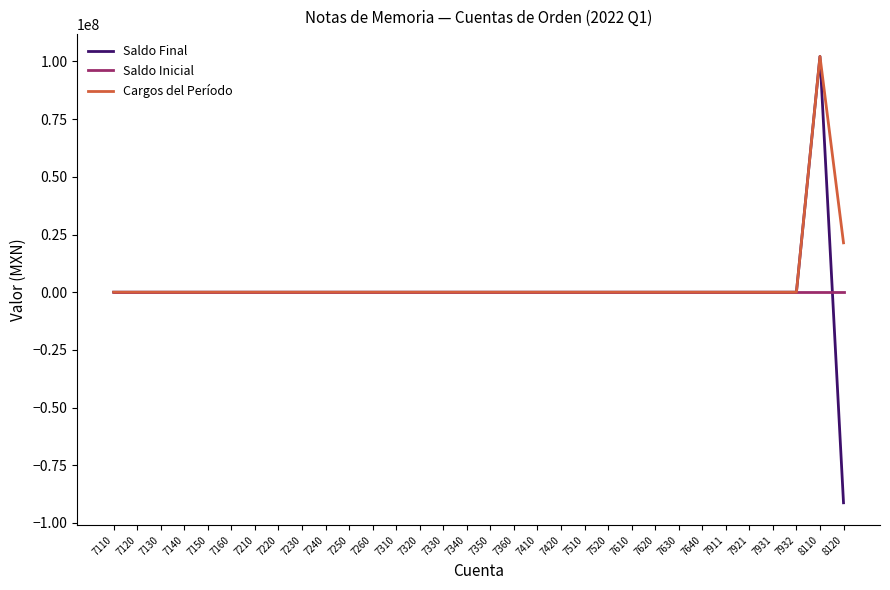

After their last crossing, which series has the higher values: Saldo Final or Saldo Inicial?

Saldo Inicial